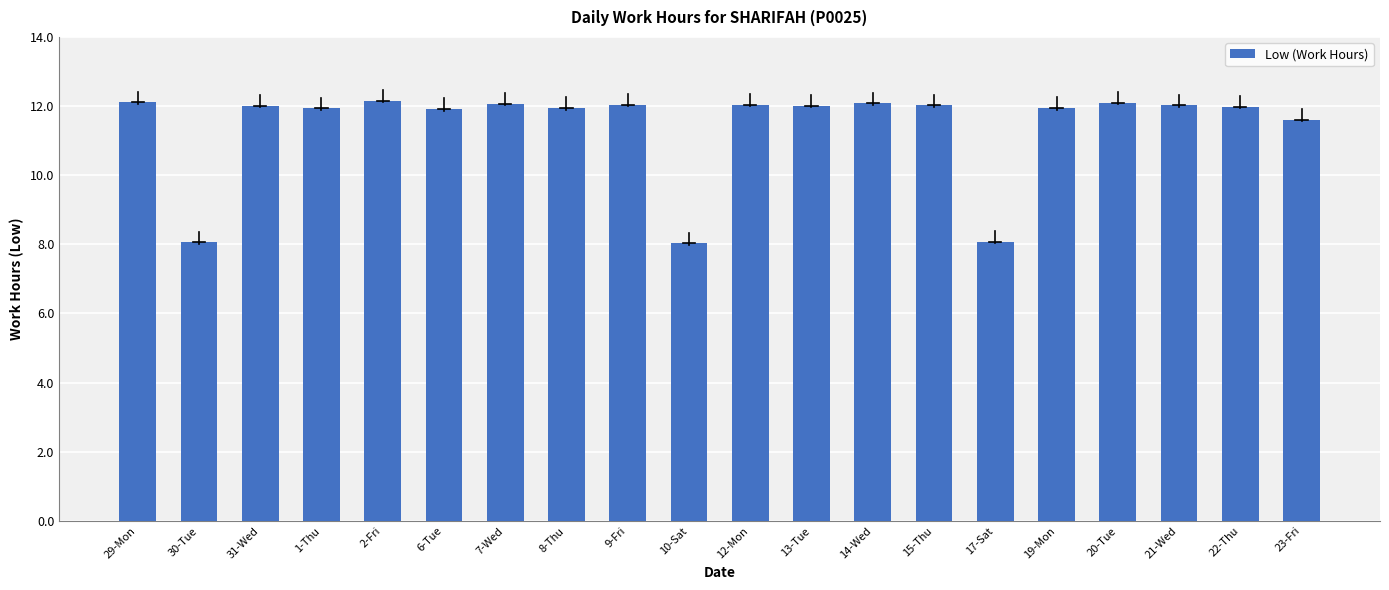

What is the approximate value at 31-Wed?

12.0